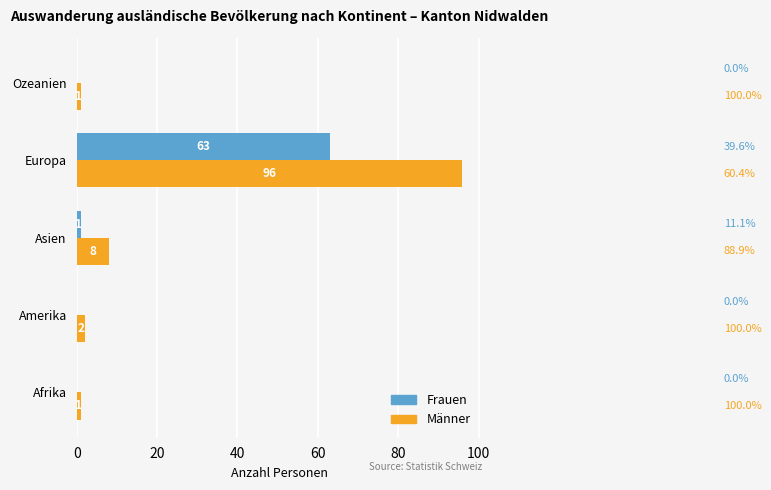

Where is Frauen nearest to the value 31?

Asien